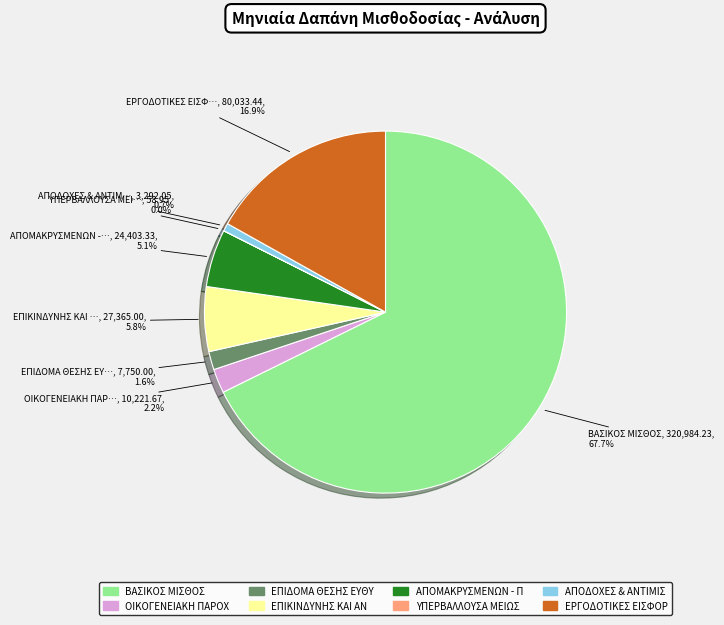

Does any single category account for the majority?

Yes